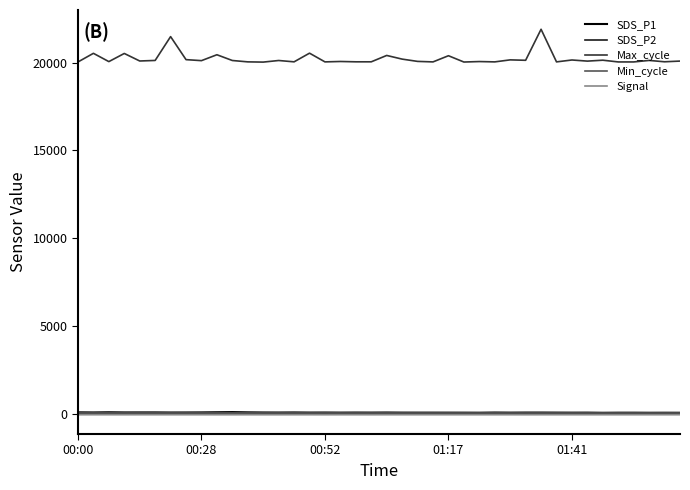

What is the highest value of the Max_cycle series?

21908.0